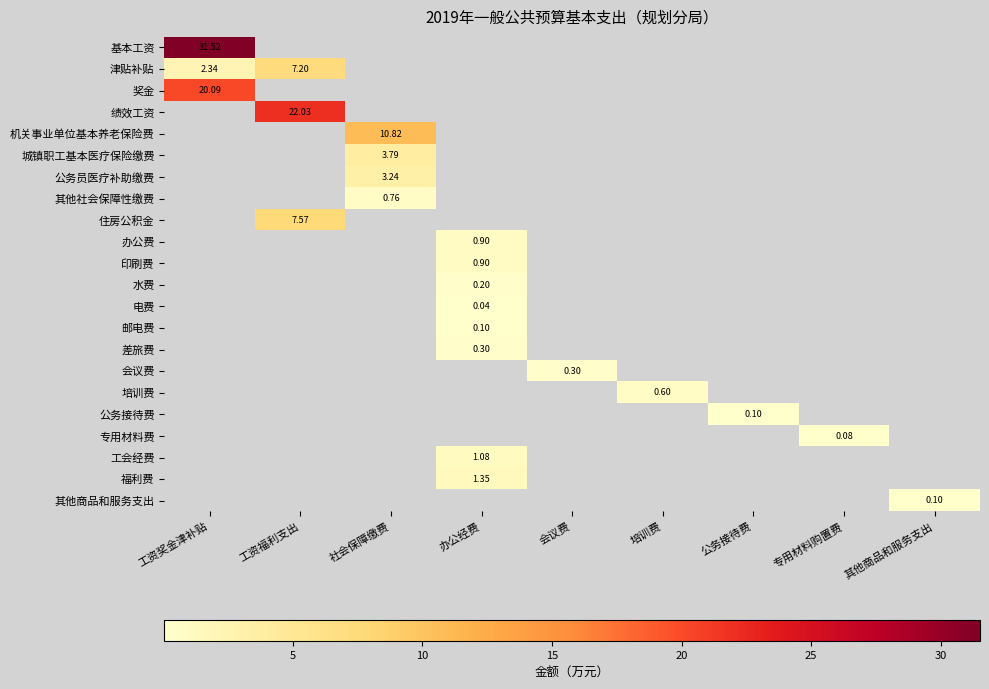

The value of 电费 at 办公经费 is 0.1. True or false?

False